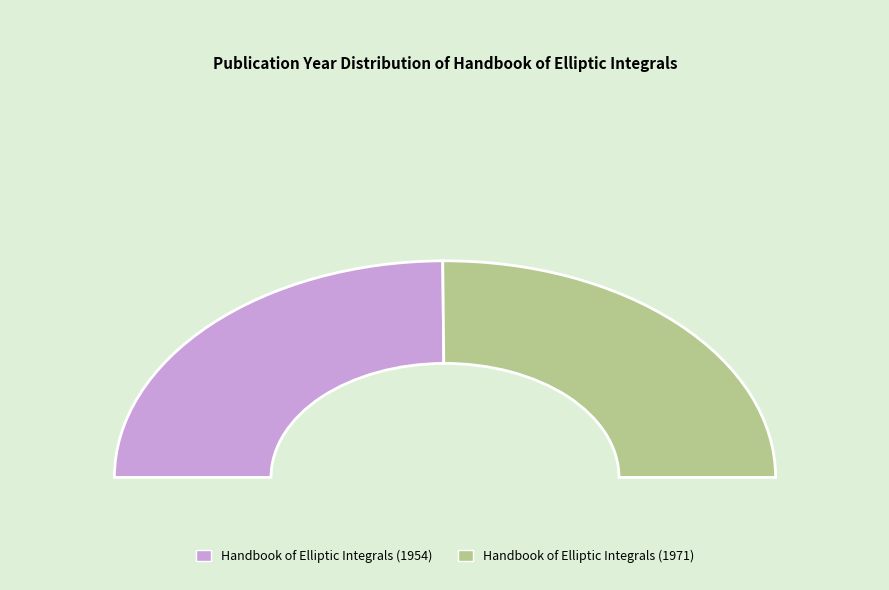

True or false: Handbook of Elliptic Integrals (1971) accounts for 65% of the total.

False